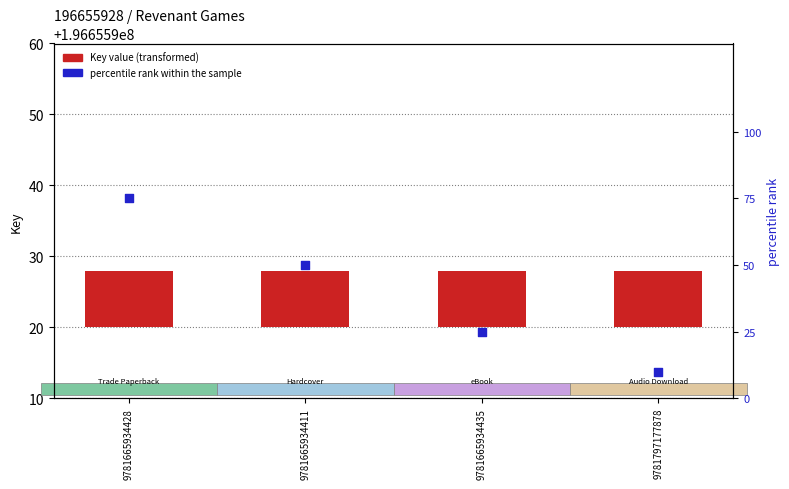

At how many categories does at least one series exceed 43?

2